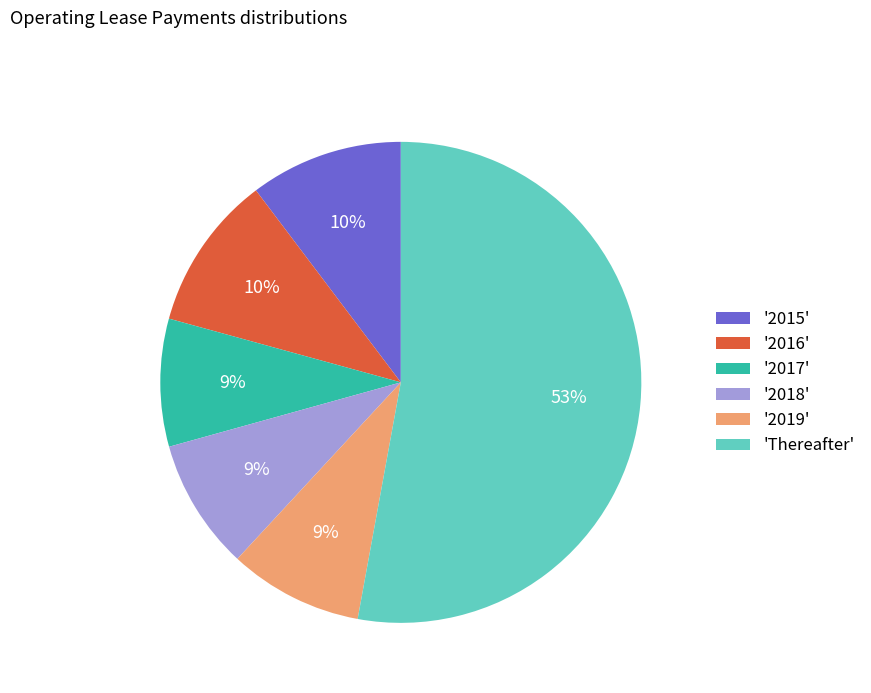

To the nearest percent, what percentage of the pie is '2016'?

10%